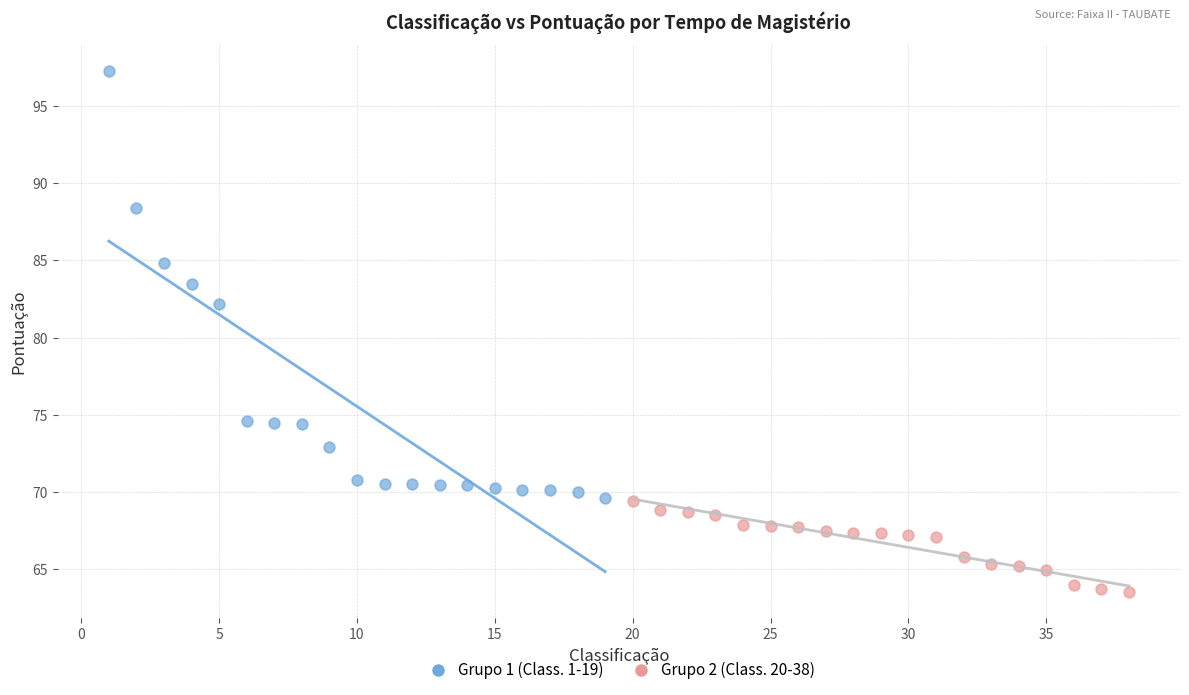

Which series contains the lowest Y value?

Grupo 2 (Class. 20-38)